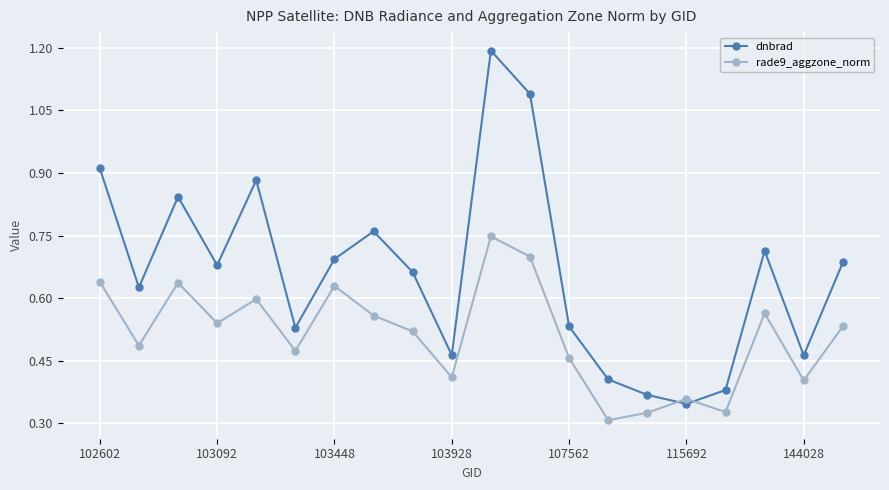

What are all the series names shown in the legend?

dnbrad, rade9_aggzone_norm